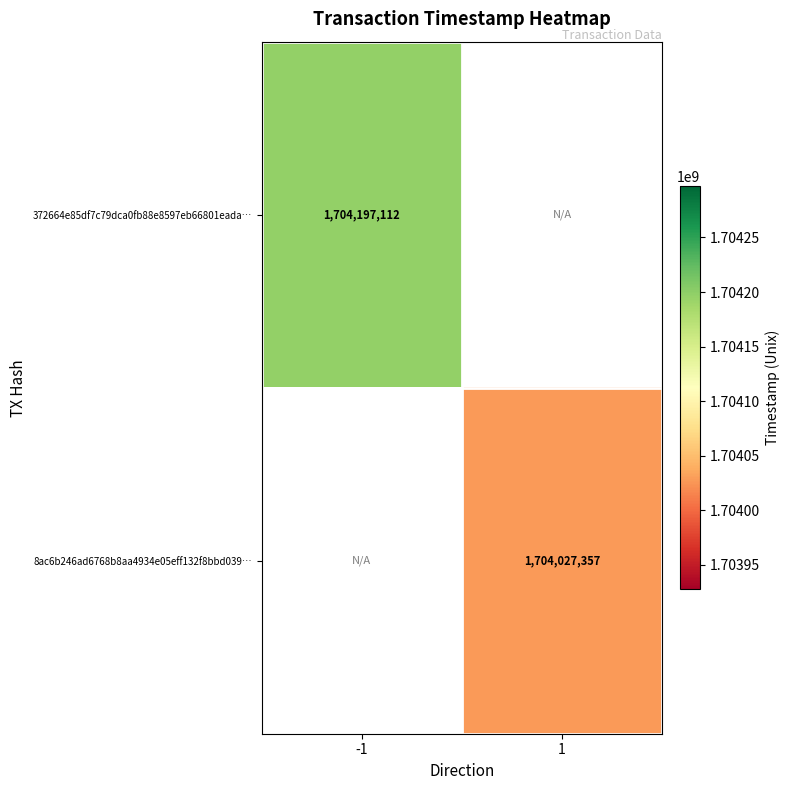

Which category has the lowest value across all series?

1